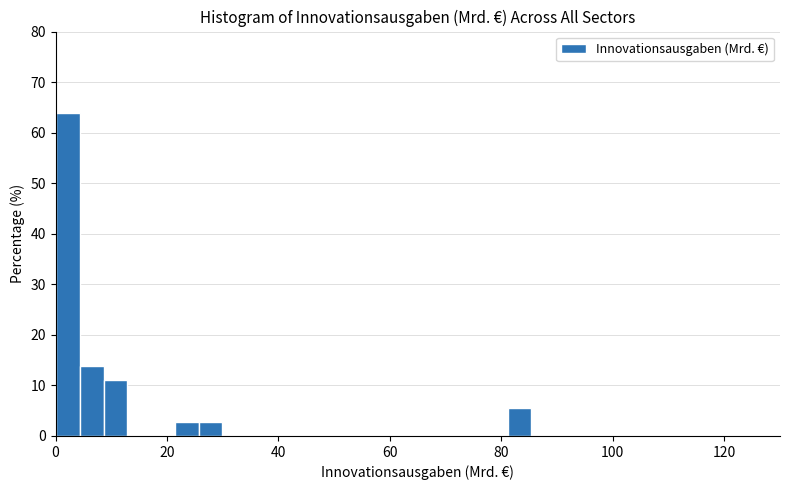

Read against the x-axis, roughly where is the centre of the tallest bar?

2